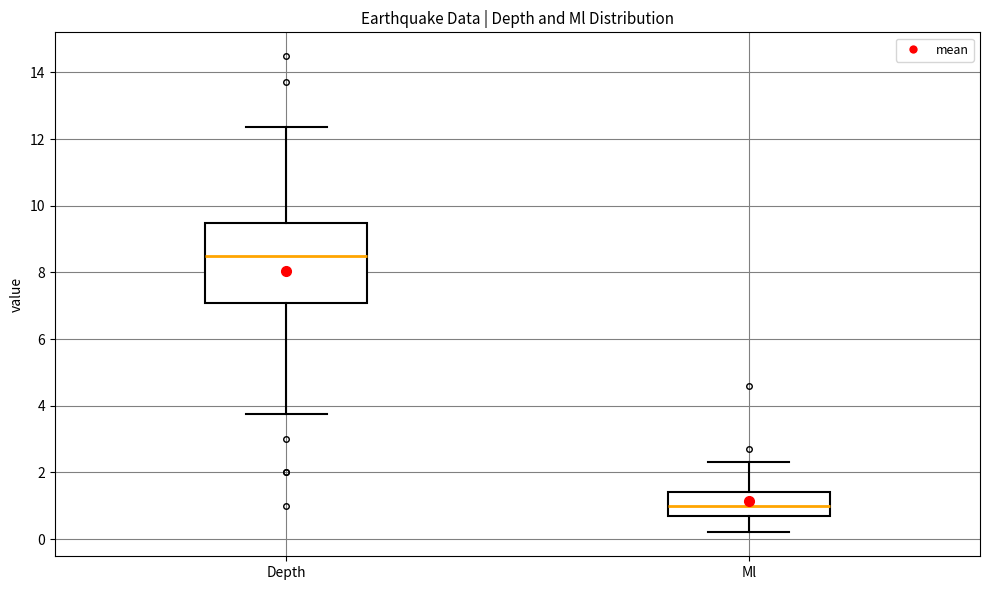

Reading left to right, transcribe this box plot: for each box, give where its median line is, the range the box spans, and where its two whiskers end, as read against the y-axis. The values are not printed on the chart, so give them approximately, as read against the axis.

Depth: median 8.4, box 7.0 to 9.4, whiskers 3.8 to 12.4
Ml: median 1.0, box 0.8 to 1.4, whiskers 0.2 to 2.4